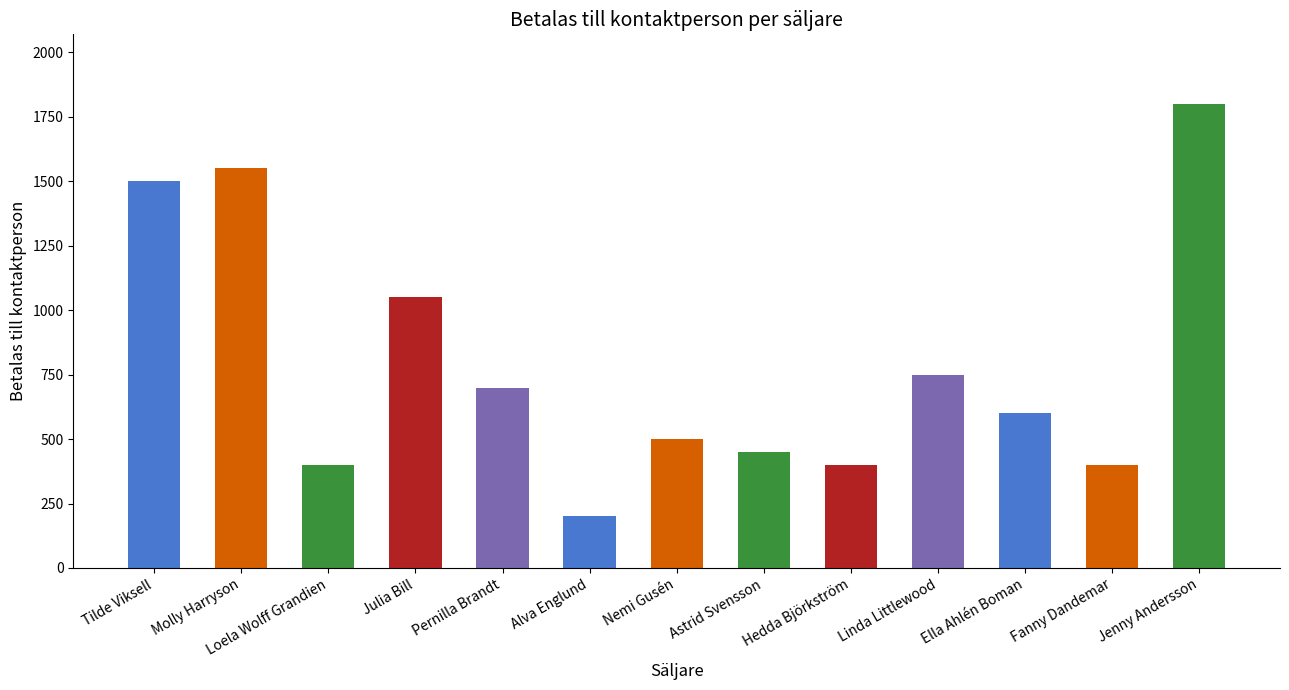

Reading right to left, transcribe all the data shown in this chart.

1800	400	600	750	400	450	500	200	700	1050	400	1550	1500